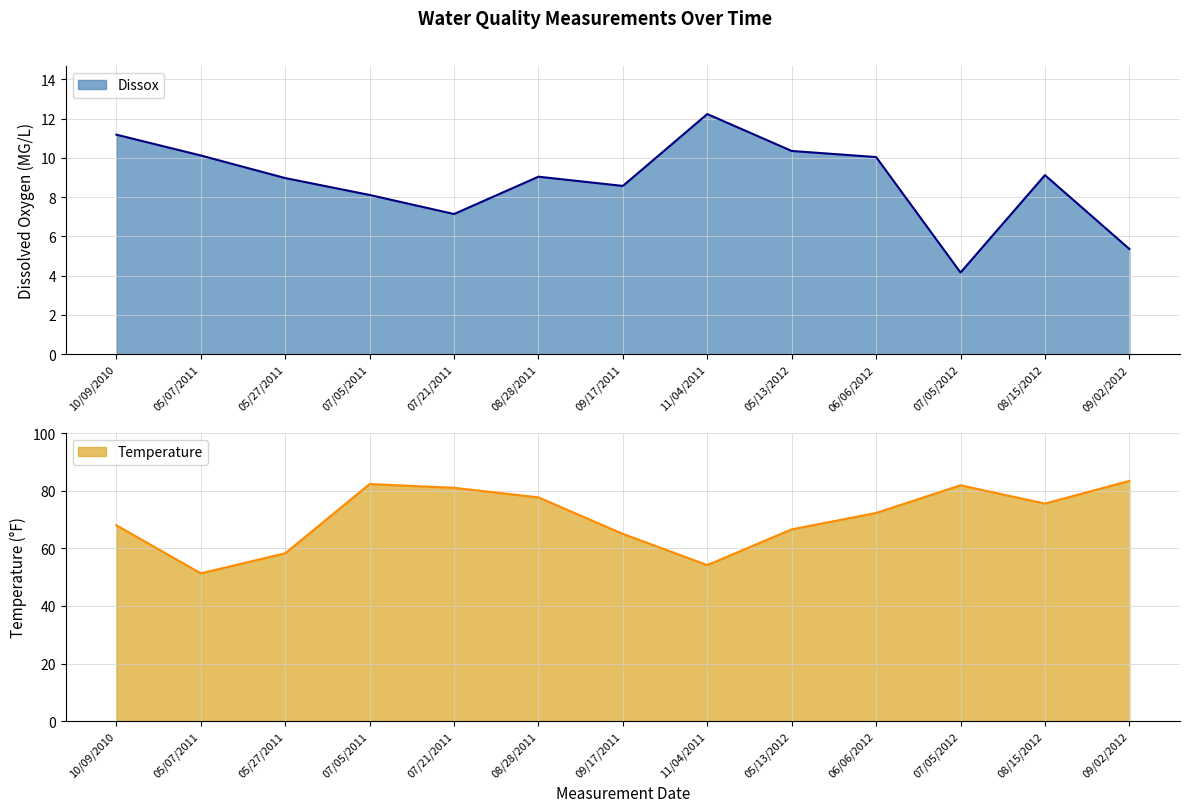

What is the lowest value of the Temperature series?

51.3